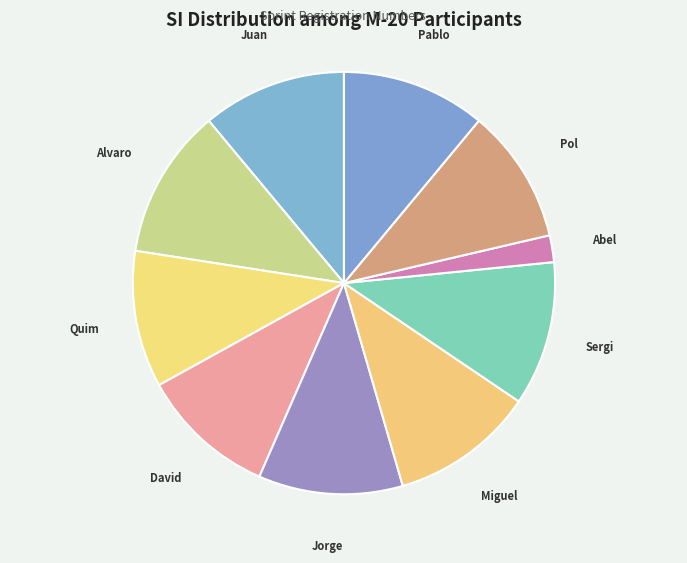

Which has a higher value, Juan or Pol?

Juan